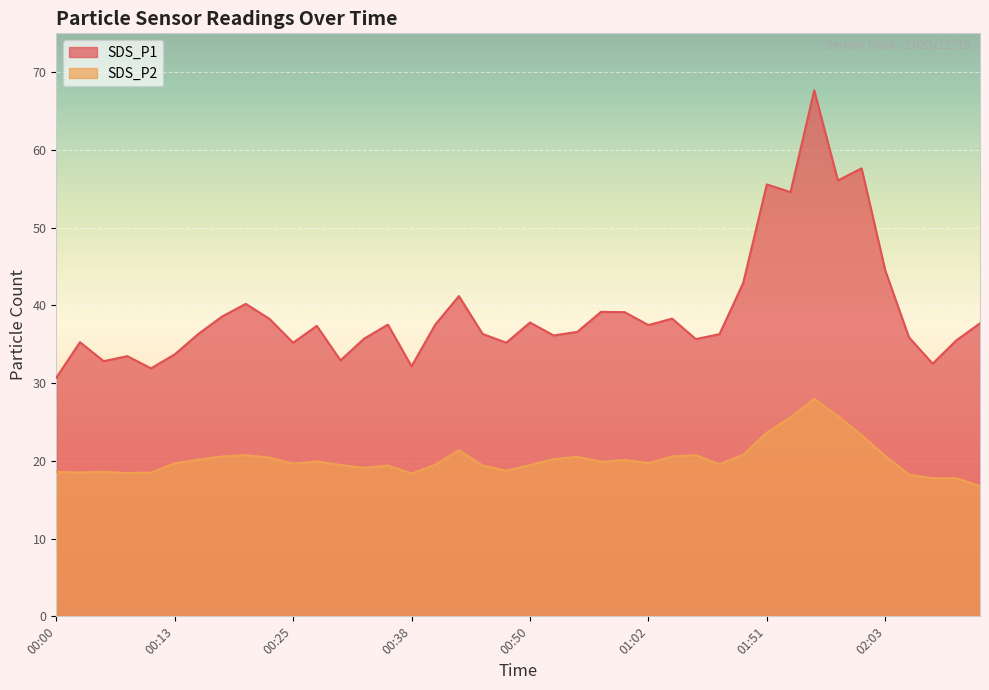

True or false: SDS_P2 and SDS_P1 intersect in this chart.

False